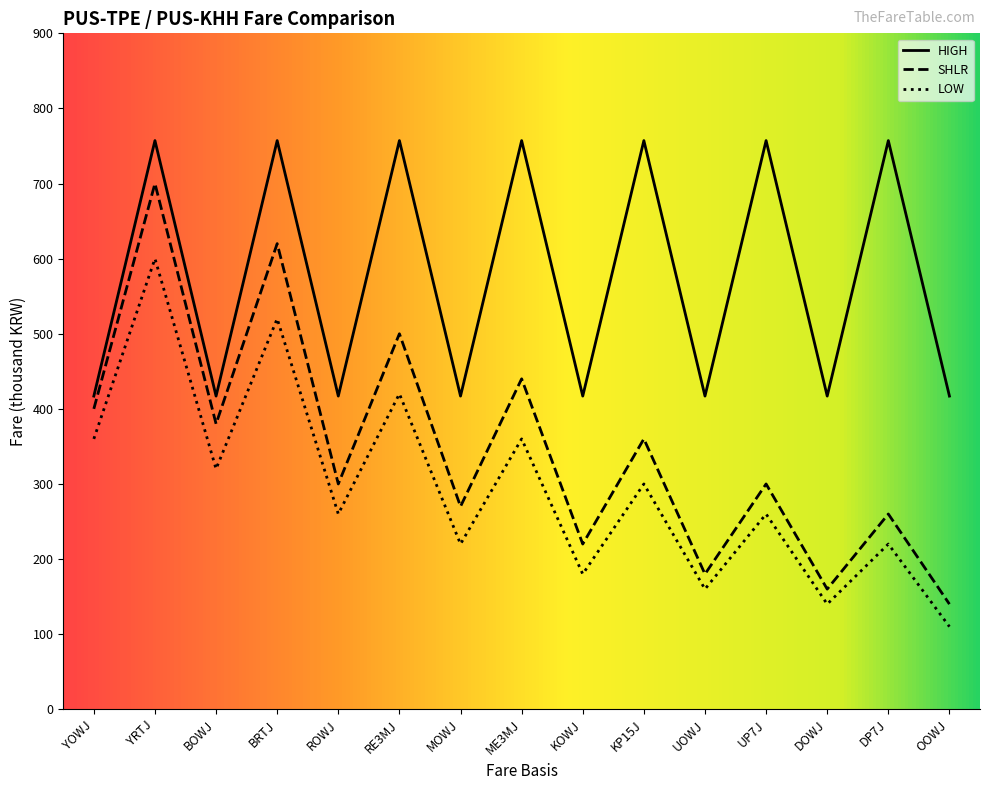

How many lines are shown in the chart?

3